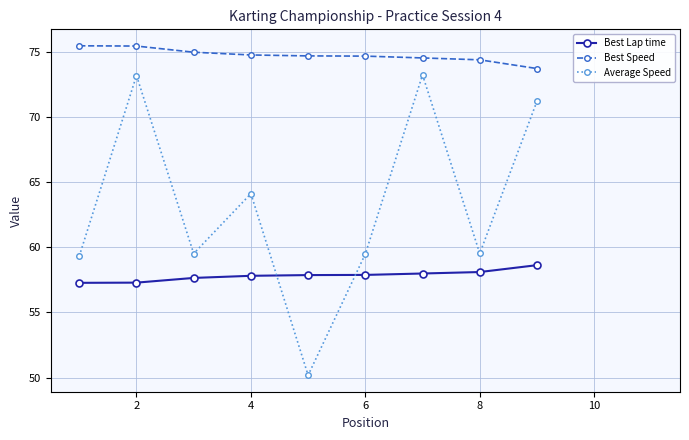

At how many categories does at least one series exceed 72?

9